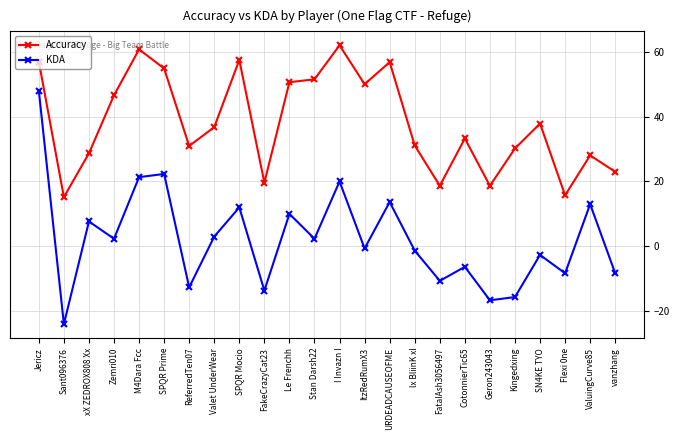

Which series has the largest range (max minus min)?

KDA